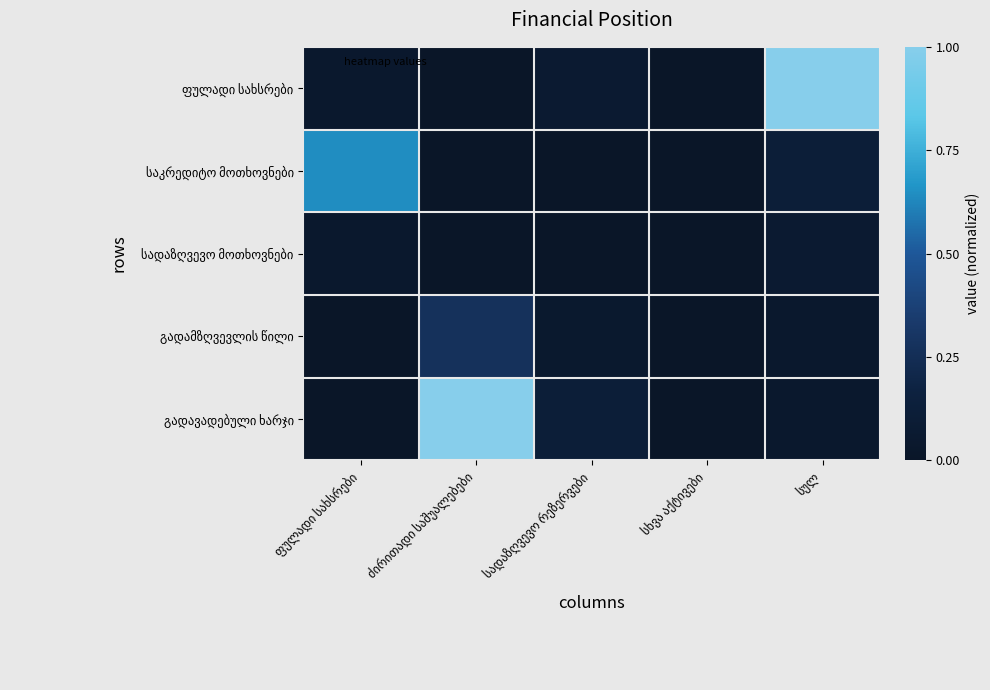

Between ფულადი სახსრები and ძირითადი საშუალებები, which series saw the biggest shift?

გადავადებული ხარჯი